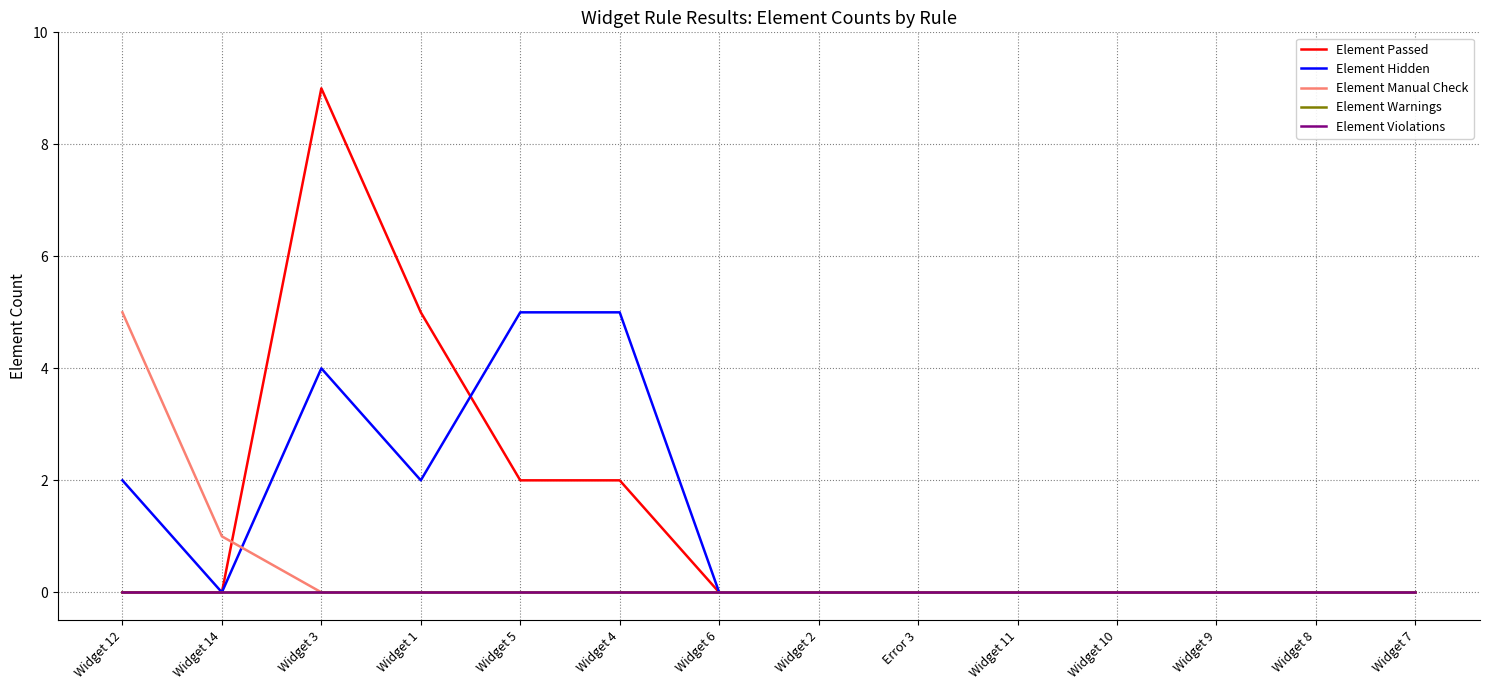

Does the chart have visible grid lines?

Yes